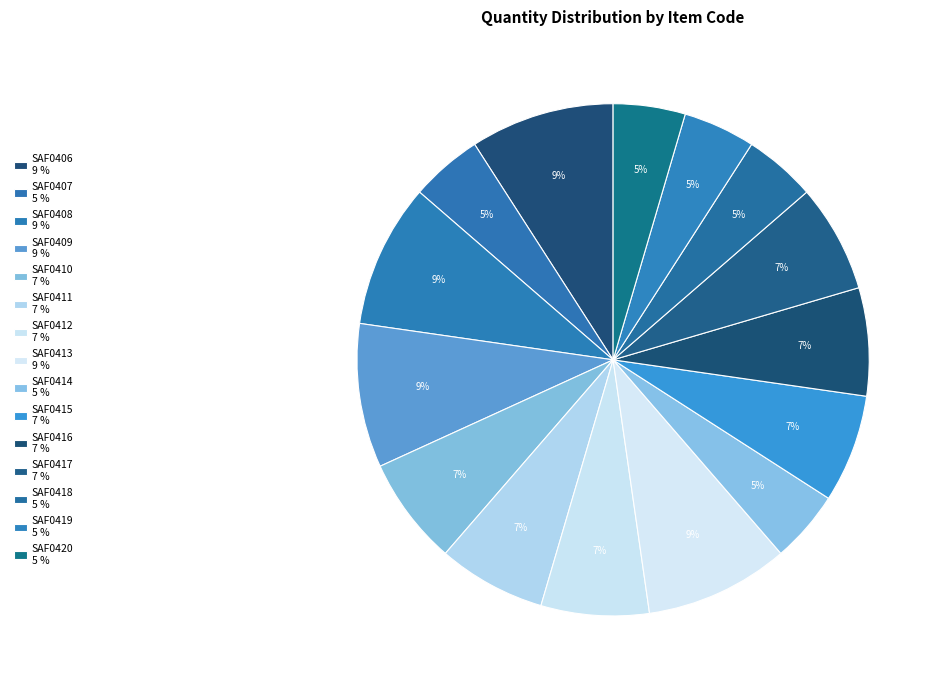

To the nearest percent, what percentage of the pie is SAF0408?

9%